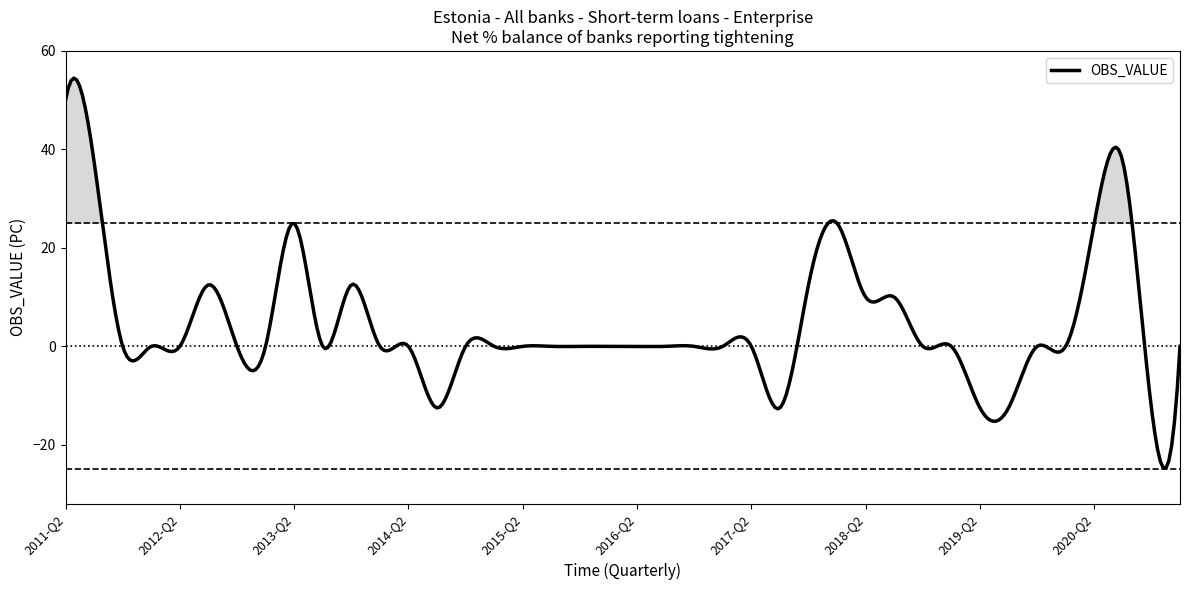

What is the change in value from 2019-Q3 to 2019-Q4?

+12.5